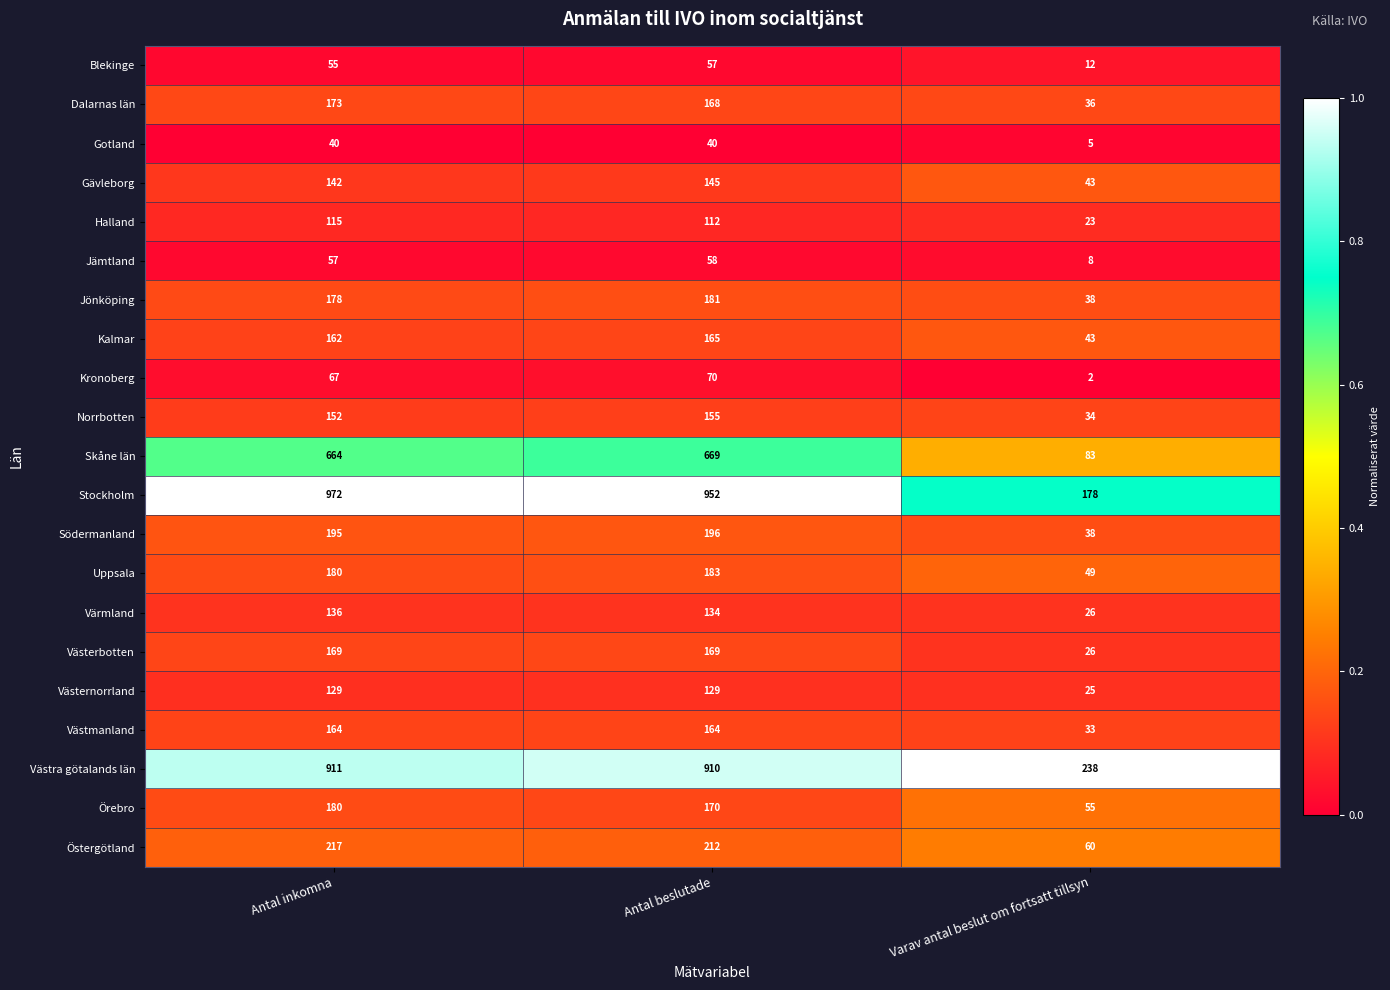

Which series changed the most between Antal beslutade and Varav antal beslut om fortsatt tillsyn?

Stockholm